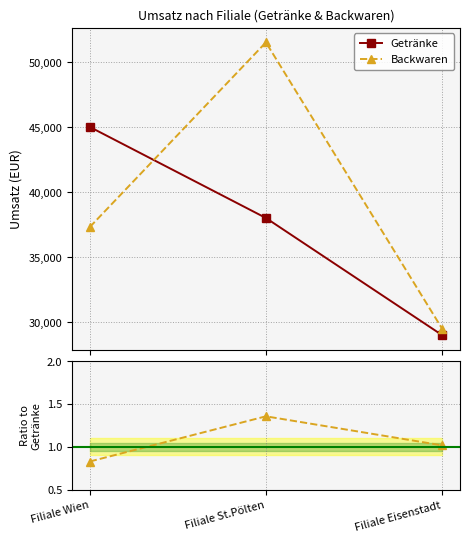

At which label does Getränke reach its minimum?

Filiale Eisenstadt